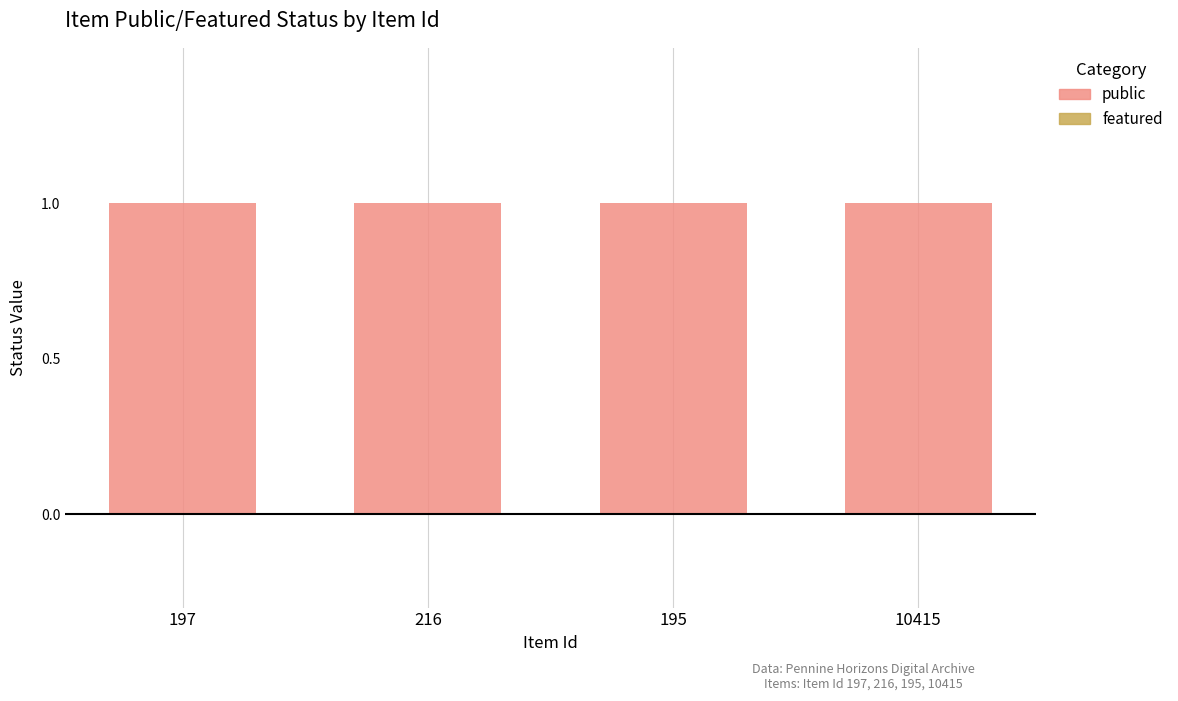

Is the value of featured at 195 greater than the value of public at 216?

No